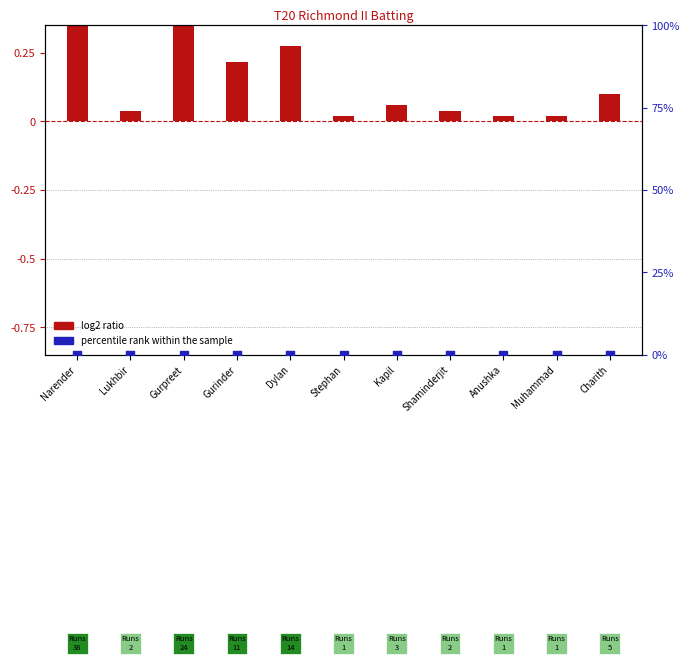

Which series contains the highest Y value?

log2 ratio